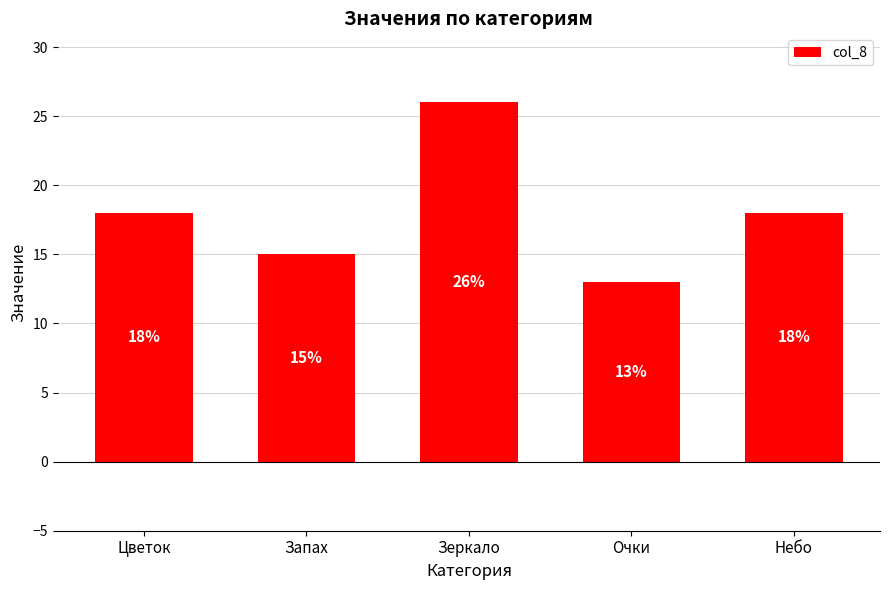

What is the ratio of the value at Небо to the value at Запах?

1.2